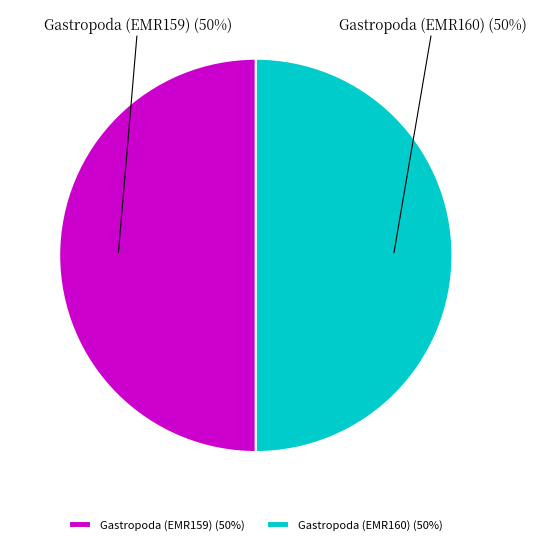

Is the sum of Gastropoda (EMR160) (50%) and Gastropoda (EMR159) (50%) greater than half?

Yes